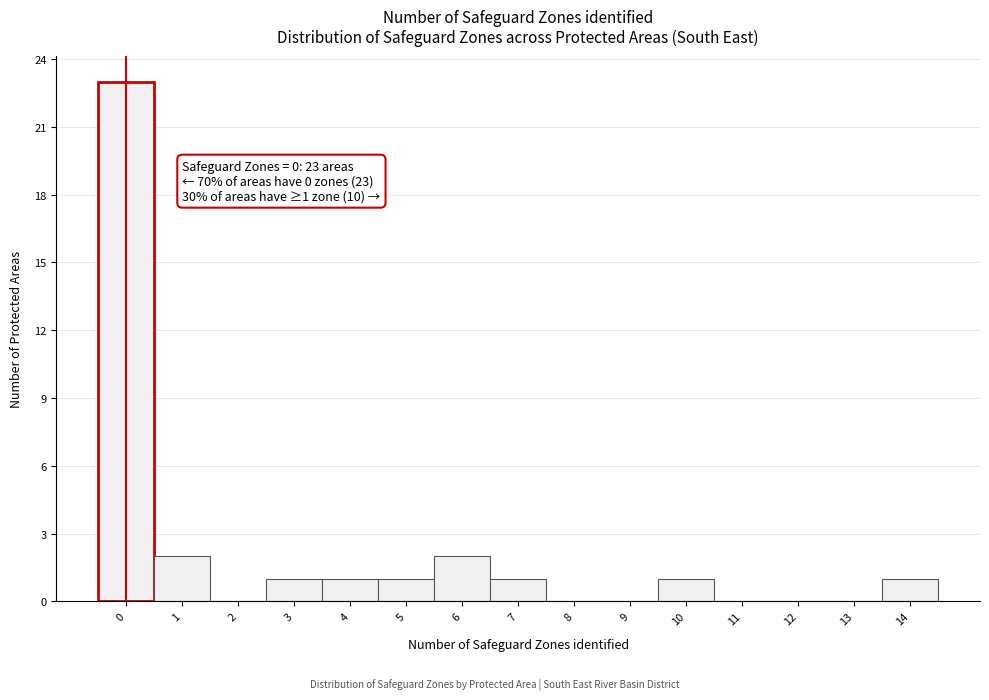

Reading right to left, transcribe all the data shown in this chart.

14=1	13=0	12=0	11=0	10=1	9=0	8=0	7=1	6=2	5=1	4=1	3=1	2=0	1=2	0=23